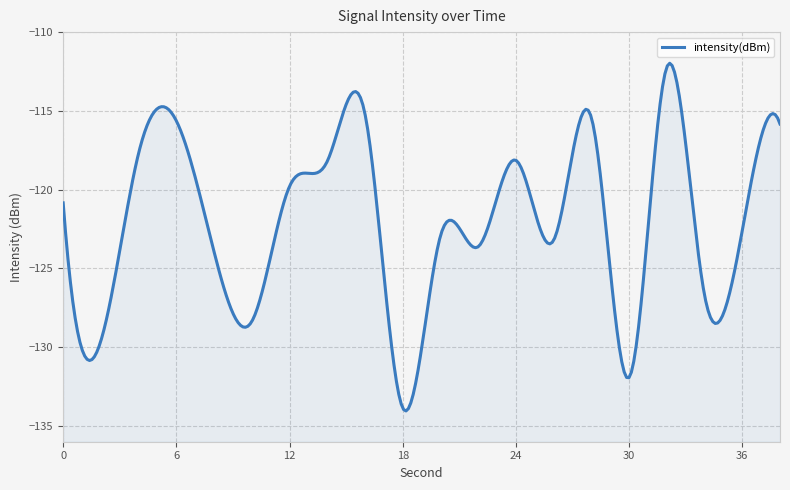

Which label corresponds to the largest value in the chart?

32